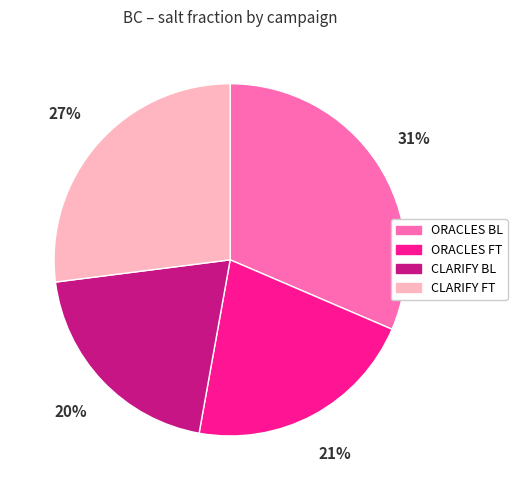

To the nearest percent, what is the difference between the CLARIFY BL and ORACLES FT slice percentages?

1%